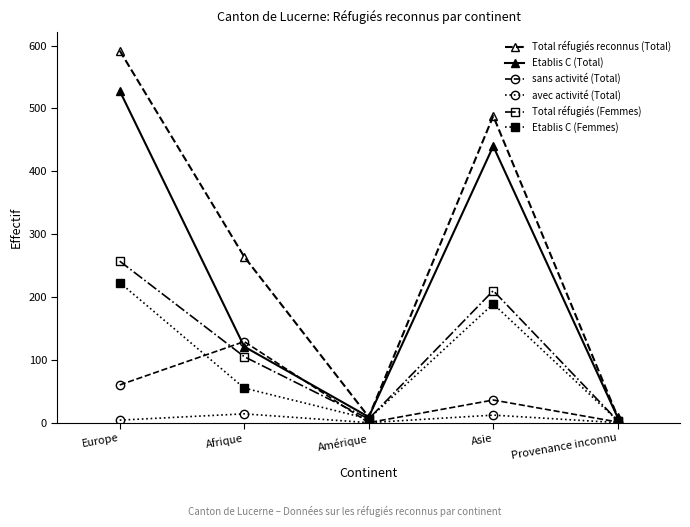

What is the value of the Etablis C (Femmes) point at the 2nd from the left?

55